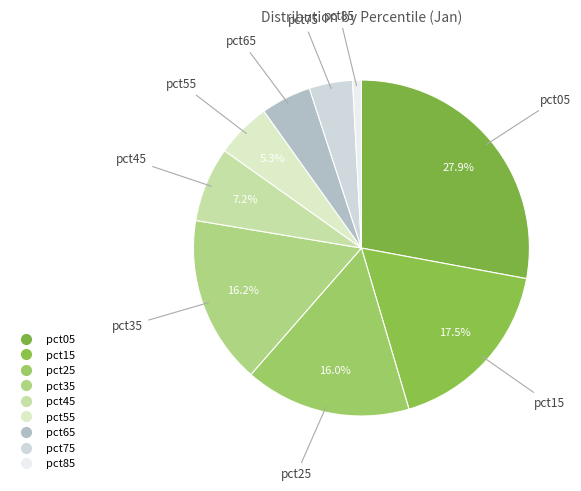

Do pct05 and pct75 together represent more than half of the pie?

No